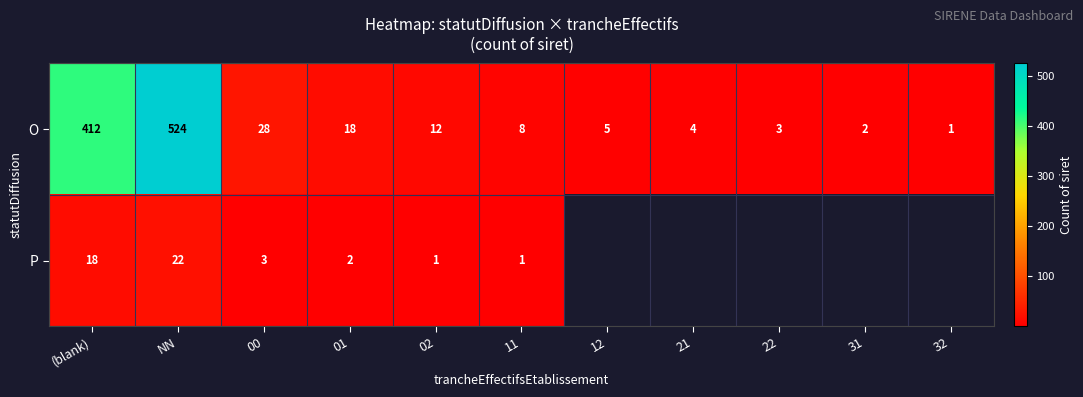

Is it true that P equals 1 at 02?

True